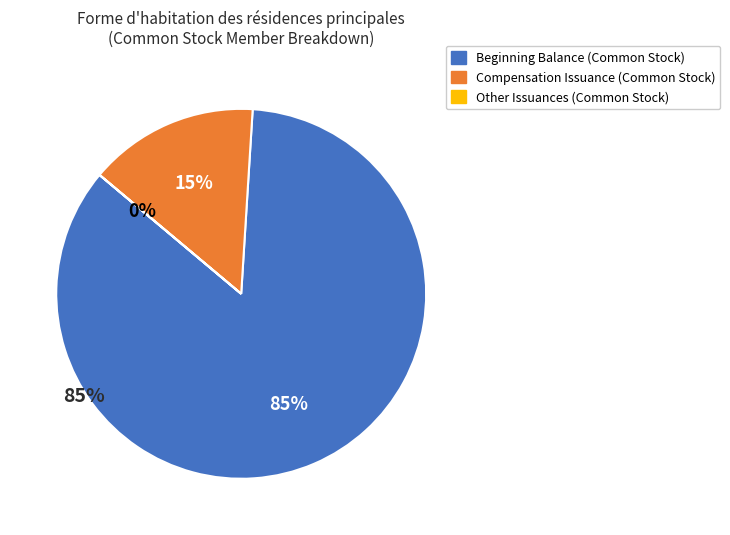

Does Common stock issuance for Compensation represent more than half of the total?

Yes